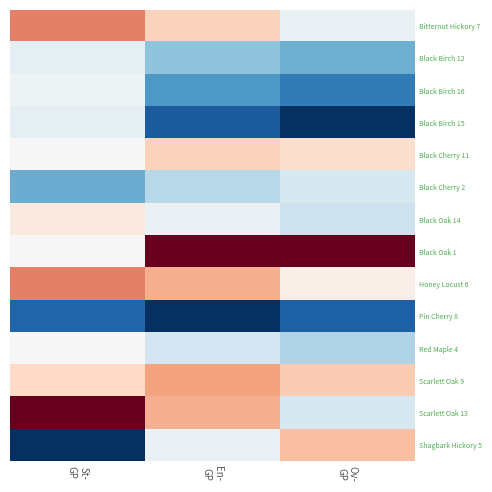

Reading left to right, list all the values displayed in this chart.

Bitternut Hickory 7: St-
GP=0.8	En-
GP=0.6	Ov-
GP=0.5
Black Birch 12: St-
GP=0.5	En-
GP=0.3	Ov-
GP=0.3
Black Birch 16: St-
GP=0.5	En-
GP=0.2	Ov-
GP=0.2
Black Birch 15: St-
GP=0.5	En-
GP=0.1	Ov-
GP=0.0
Black Cherry 11: St-
GP=0.5	En-
GP=0.6	Ov-
GP=0.6
Black Cherry 2: St-
GP=0.2	En-
GP=0.4	Ov-
GP=0.4
Black Oak 14: St-
GP=0.6	En-
GP=0.5	Ov-
GP=0.4
Black Oak 1: St-
GP=0.5	En-
GP=1.0	Ov-
GP=1.0
Honey Locust 6: St-
GP=0.8	En-
GP=0.7	Ov-
GP=0.5
Pin Cherry 8: St-
GP=0.1	En-
GP=0.0	Ov-
GP=0.1
Red Maple 4: St-
GP=0.5	En-
GP=0.4	Ov-
GP=0.3
Scarlett Oak 9: St-
GP=0.6	En-
GP=0.7	Ov-
GP=0.6
Scarlett Oak 13: St-
GP=1.0	En-
GP=0.7	Ov-
GP=0.4
Shagbark Hickory 5: St-
GP=0.0	En-
GP=0.5	Ov-
GP=0.7